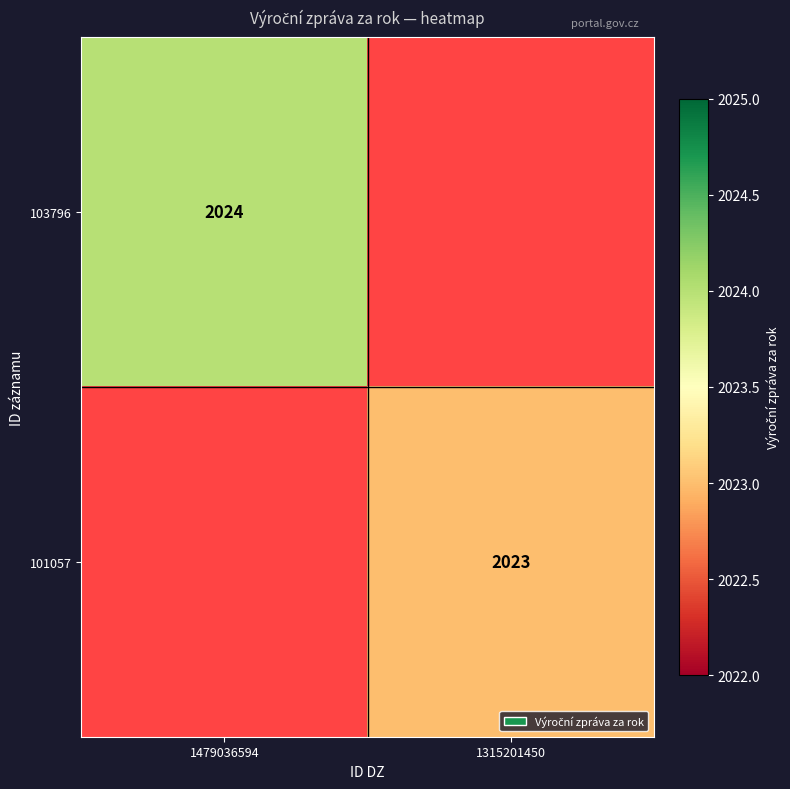

The 101057 series shows 920 at 1315201450. True or false?

False